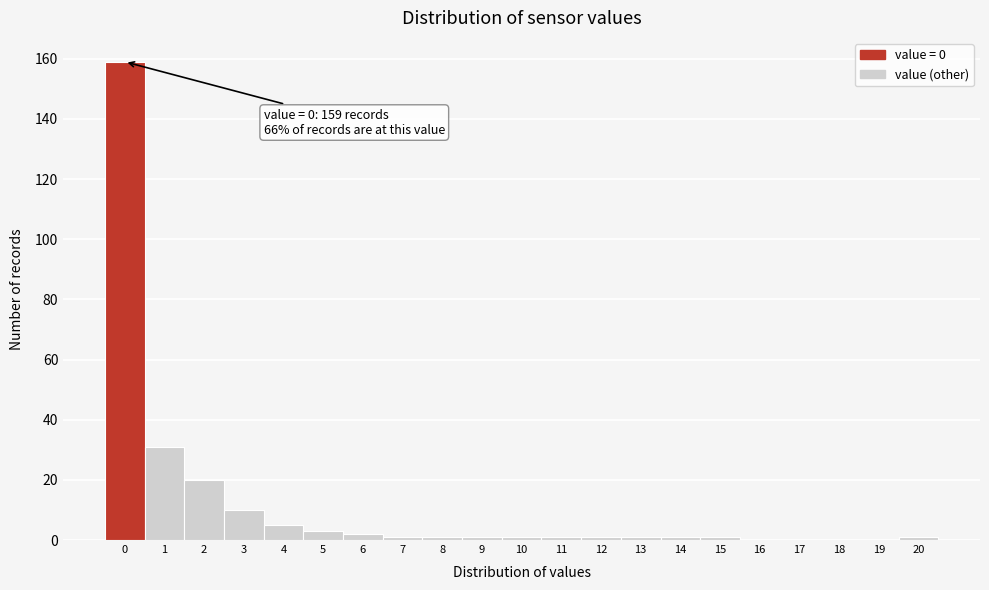

Reading right to left, what are all the values shown in this chart?

20=1	19=0	18=0	17=0	16=0	15=1	14=1	13=1	12=1	11=1	10=1	9=1	8=1	7=1	6=2	5=3	4=5	3=10	2=20	1=31	0=159